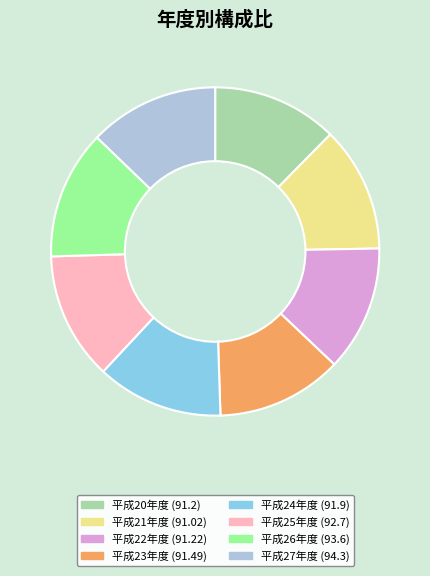

Do 平成26年度 (93.6) and 平成24年度 (91.9) together represent more than half of the pie?

No